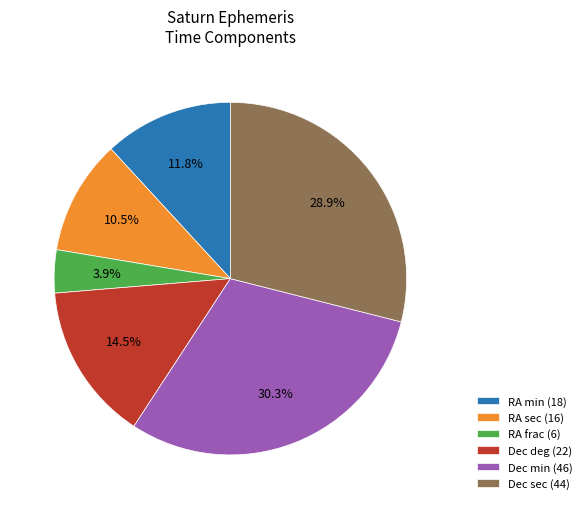

Rank the categories by value from lowest to highest.

RA frac (6), RA sec (16), RA min (18), Dec deg (22), Dec sec (44), Dec min (46)